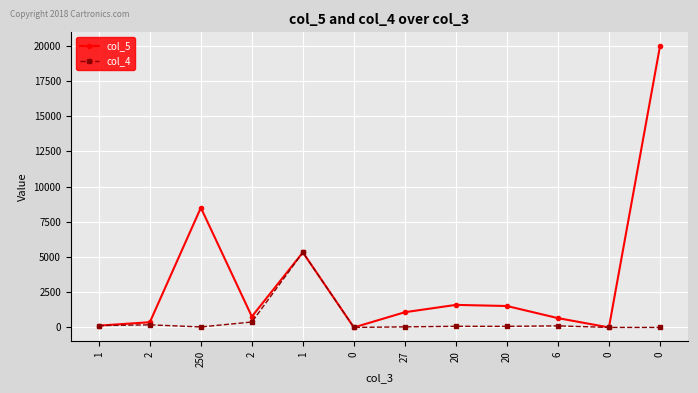

How many lines are shown in the chart?

2